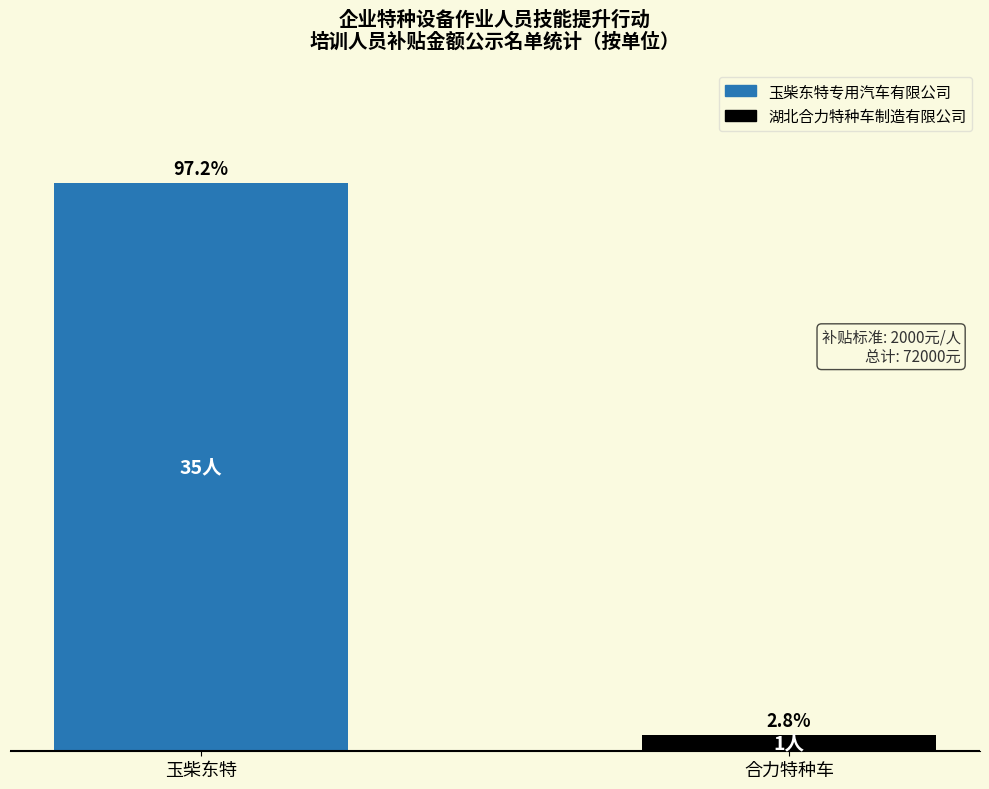

Reading left to right, transcribe all the data shown in this chart.

玉柴东特=35	合力特种车=1